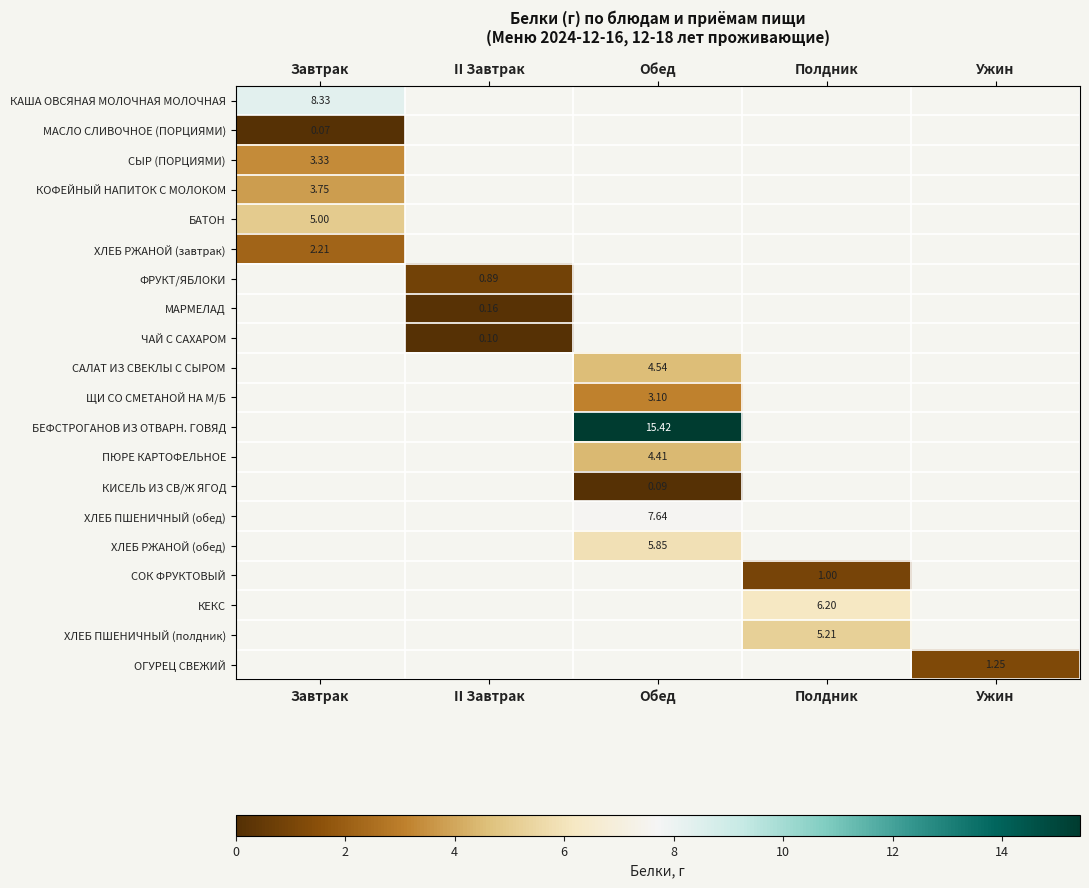

At which category does the chart reach its peak across all series?

Обед